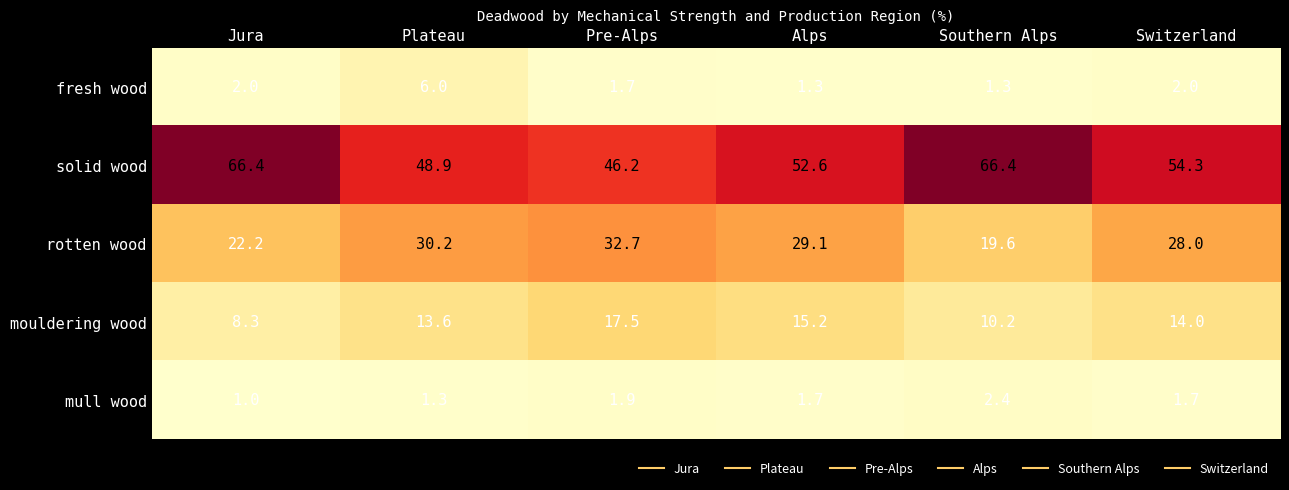

What is the highest value of the rotten wood series?

32.7